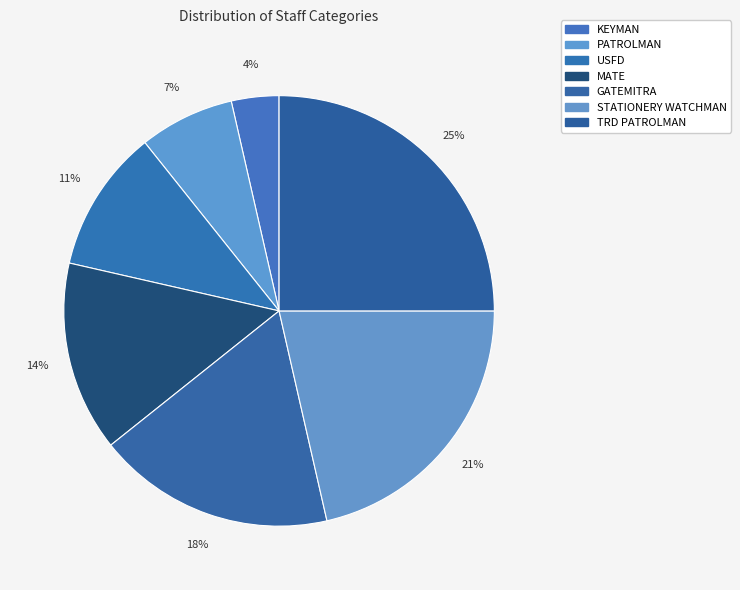

To the nearest percent, what is the difference between the GATEMITRA and USFD slice percentages?

7%